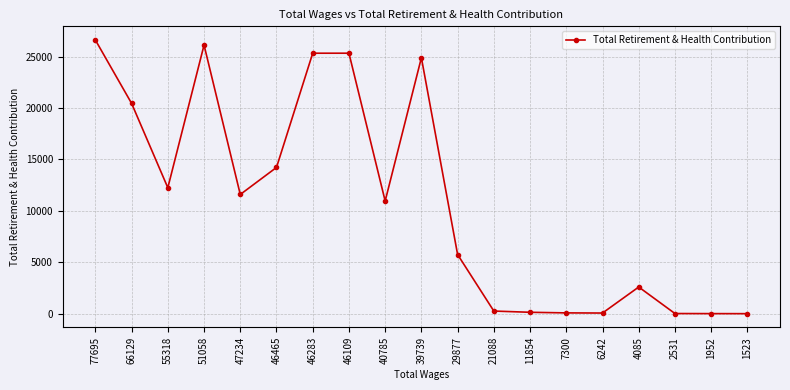

True or false: there are more than 0 points higher than both neighbors.

True